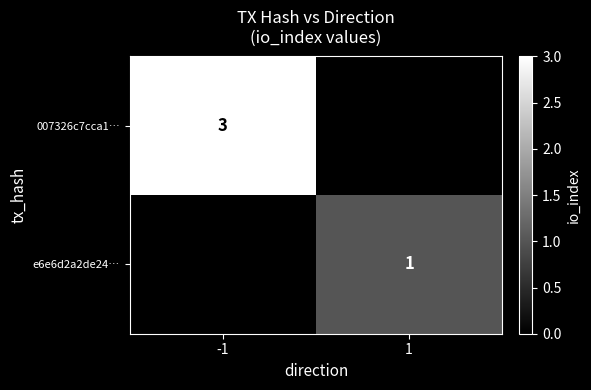

What is the total value across all series at -1?

3